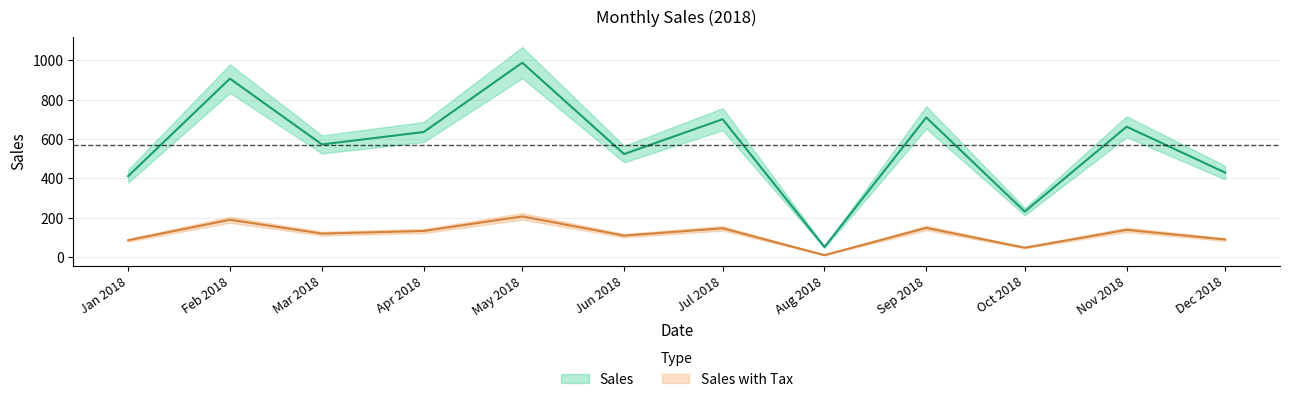

What position from the right is Oct 2018?

3